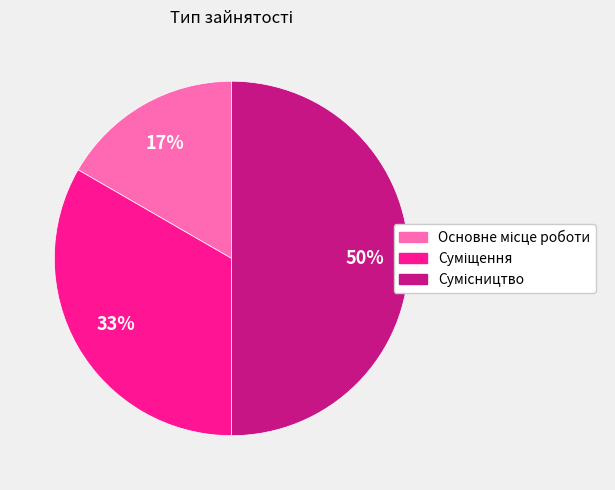

To the nearest percent, what is the average slice percentage?

33%